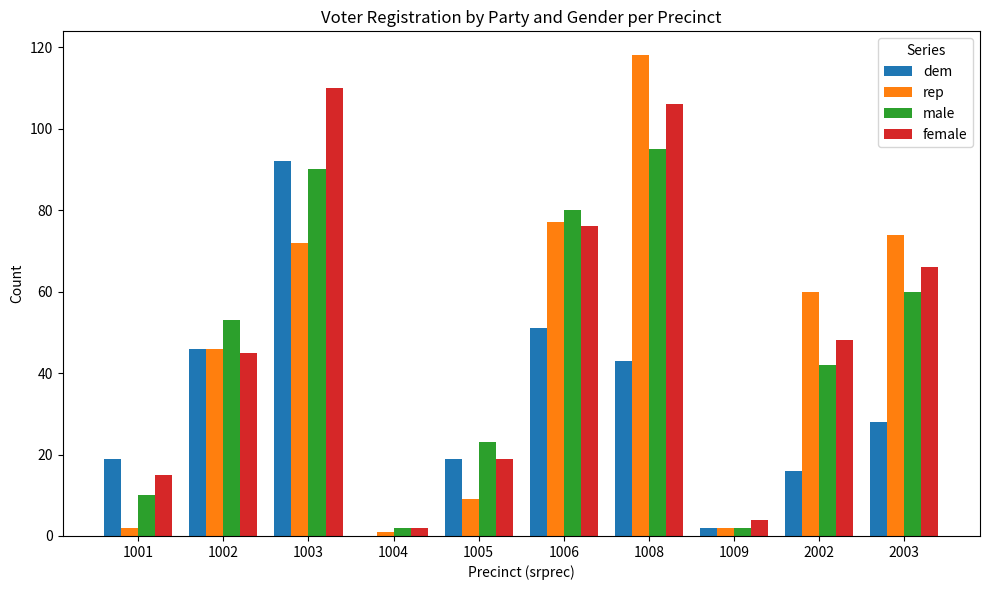

What is the approximate value of male at 1003?

90